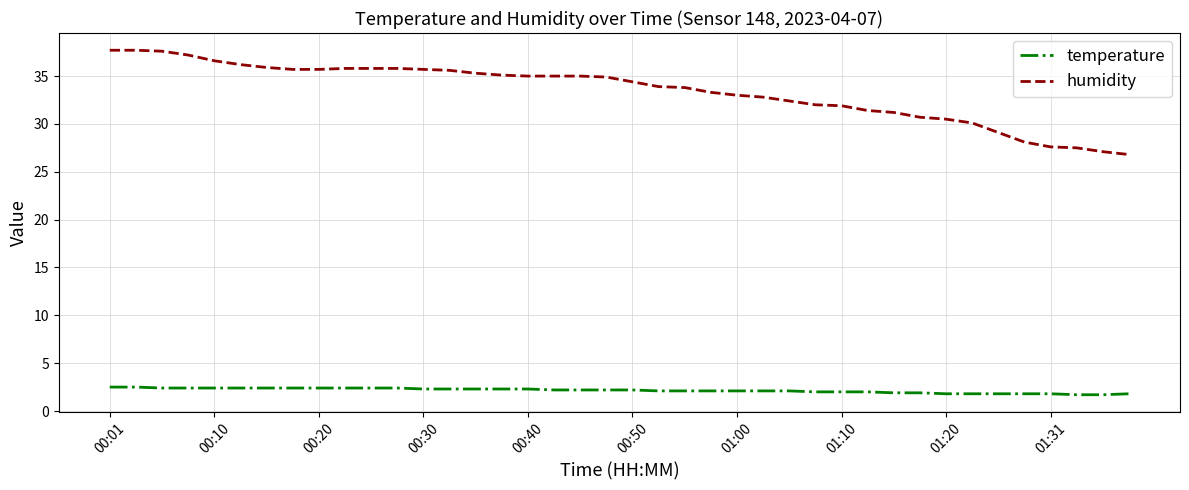

How many distinct data groups are displayed?

2